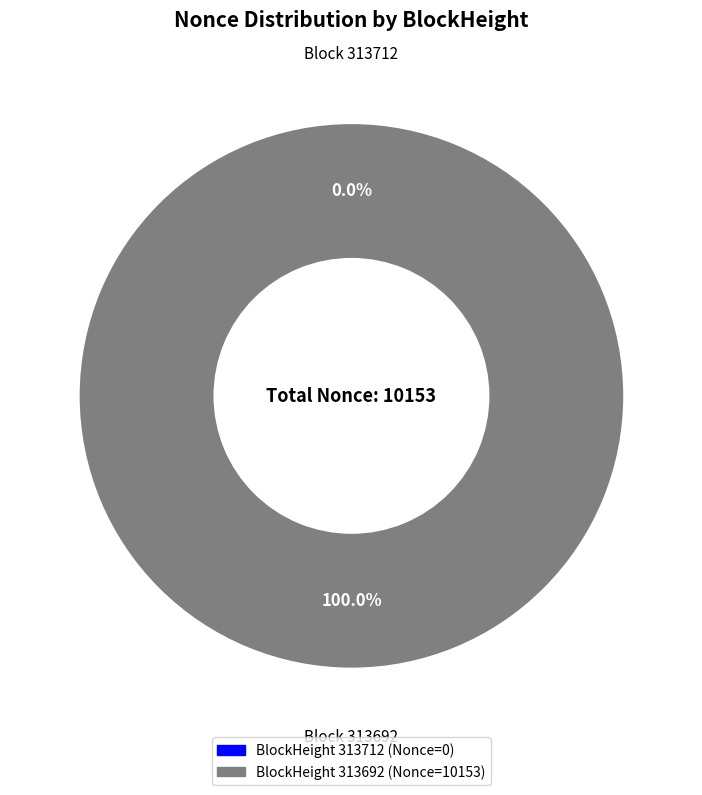

What is the change in value from 313712 to 313692?

+10153